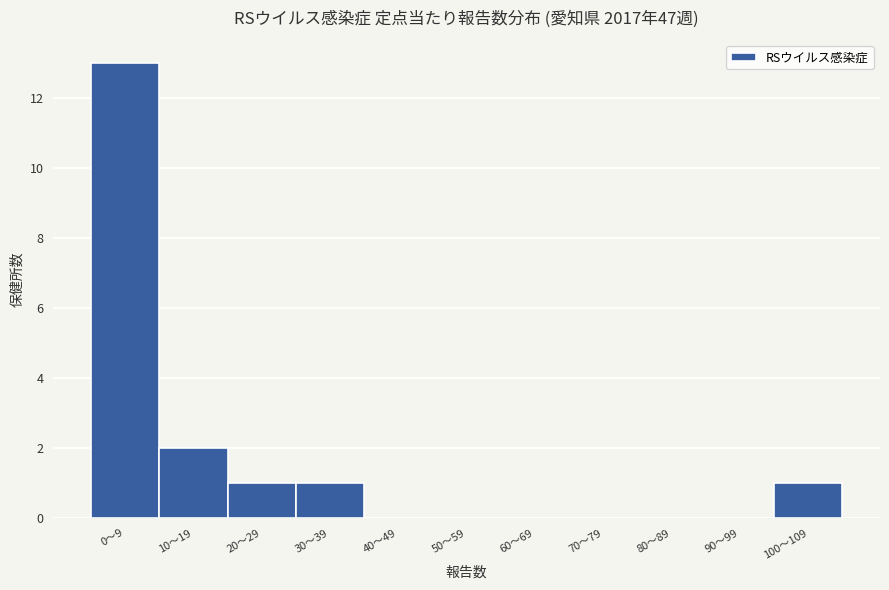

Reading left to right, extract all data points from this chart.

0～9=13	10～19=2	20～29=1	30～39=1	40～49=0	50～59=0	60～69=0	70～79=0	80～89=0	90～99=0	100～109=1